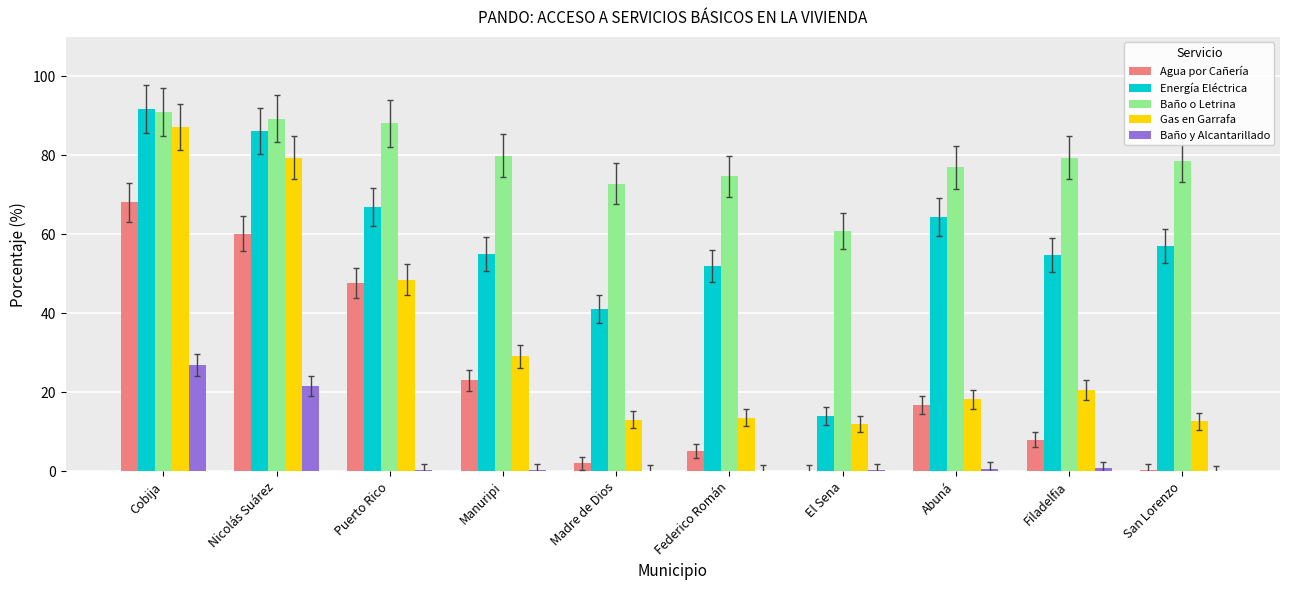

What is the highest value of the Baño o Letrina series?

91.1